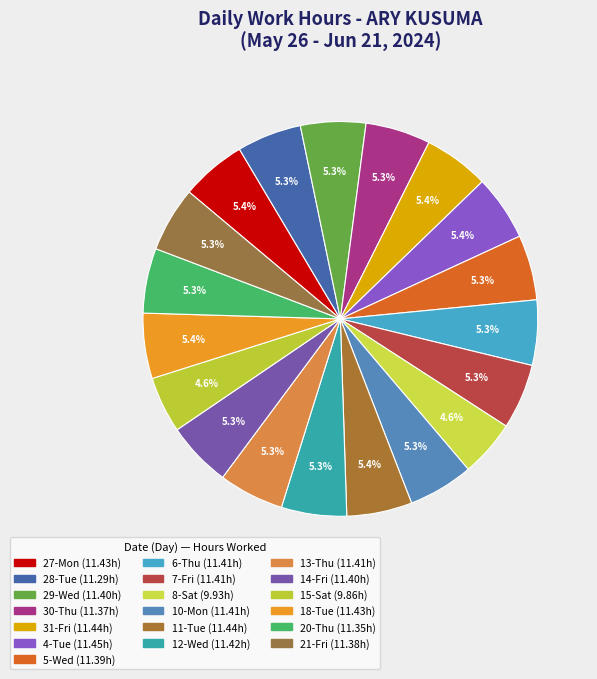

To the nearest percent, what is the average slice percentage?

5%